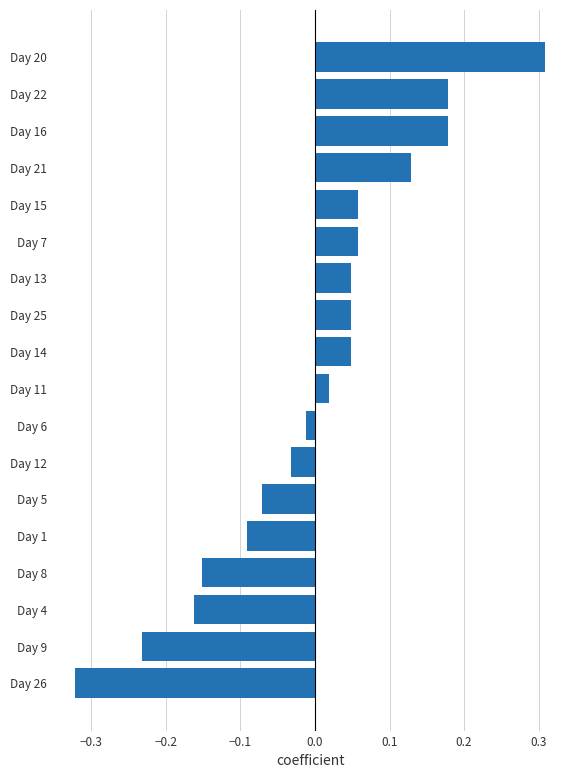

Which has a higher value, Day 5 or Day 7?

Day 7